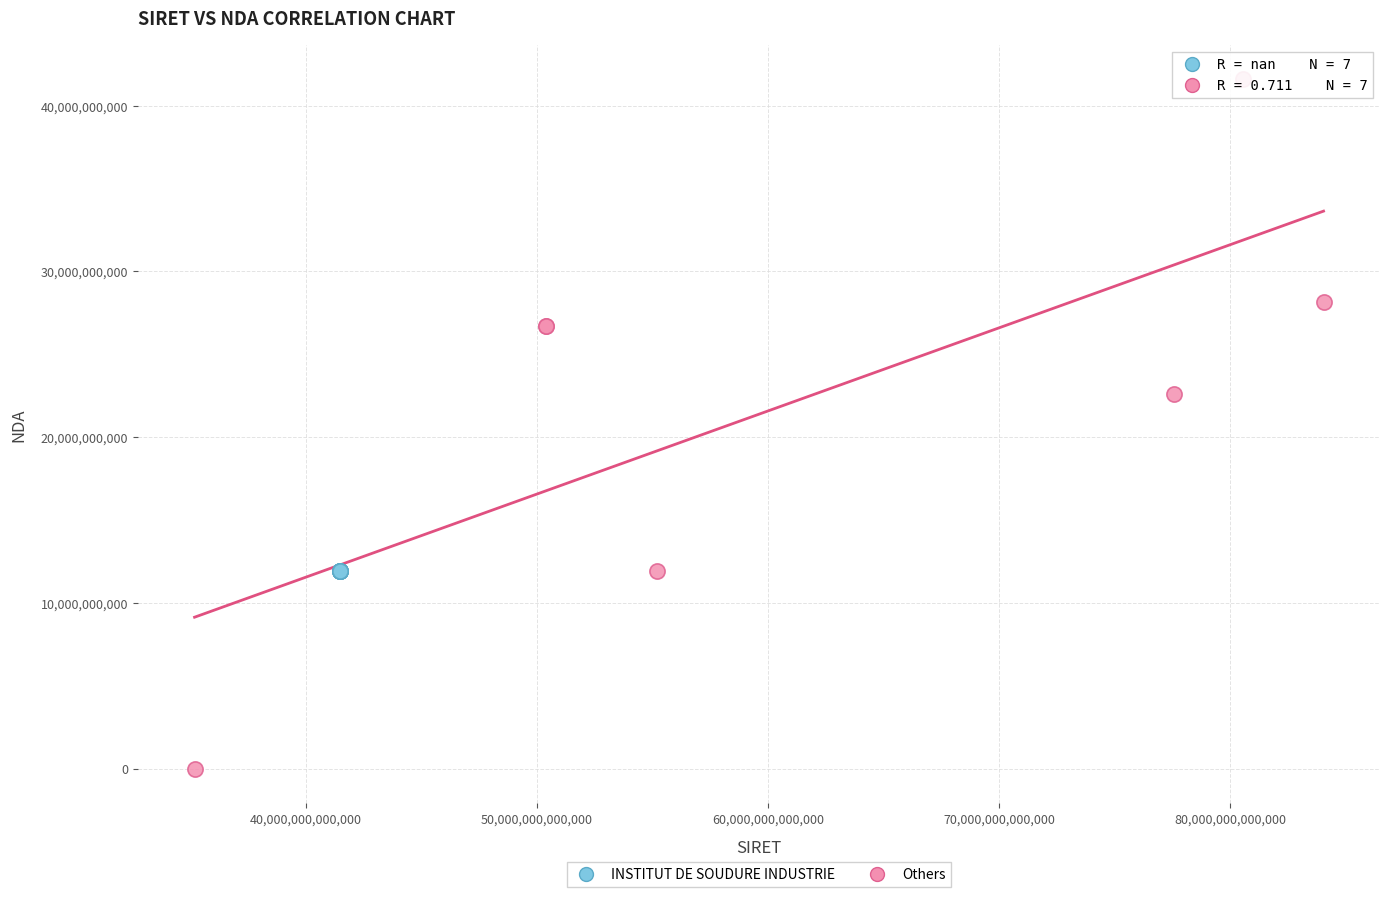

Which series contains the highest Y value?

Others